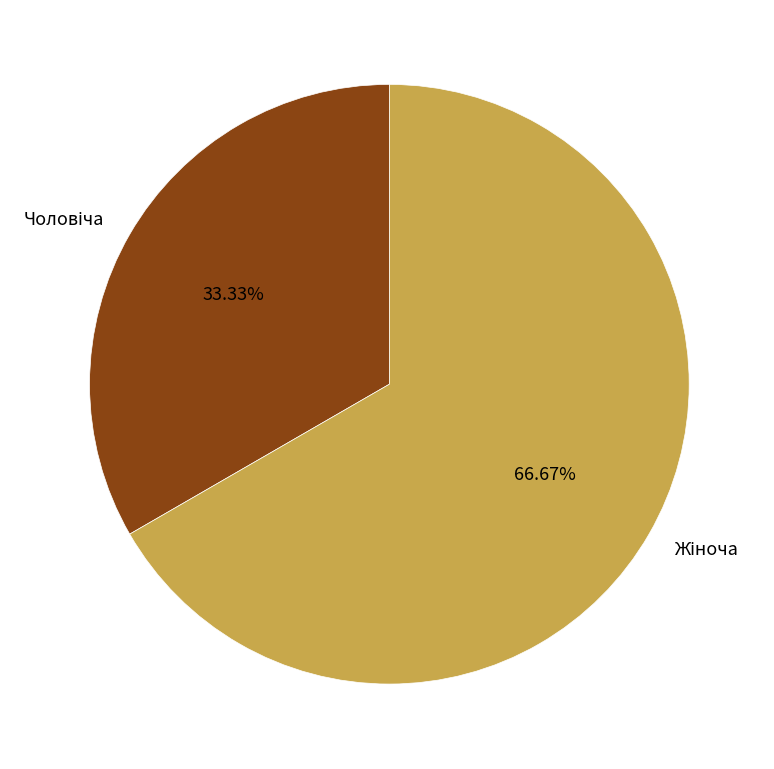

How many slices are in this pie chart?

2